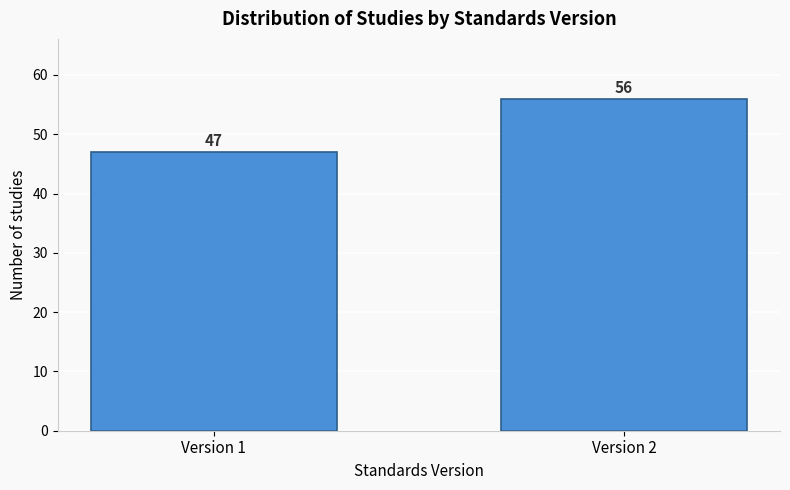

Reading right to left, what are all the values shown in this chart?

Version 2=56	Version 1=47